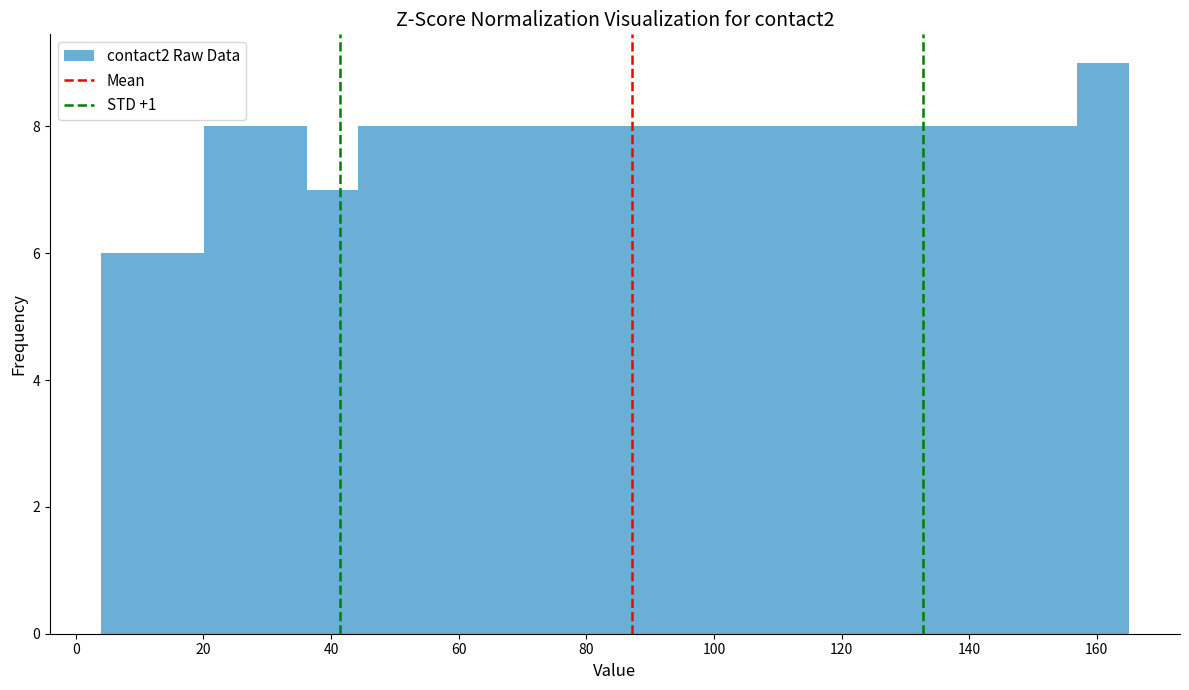

Reading left to right, transcribe this chart: for each bar, give the range it covers on the x-axis and its height. Neither the bar edges nor the heights are printed on the chart, so give them approximately, as read against the axes.

4 to 12: 6
12 to 20: 6
20 to 28: 8
28 to 36: 8
36 to 44: 7
44 to 52: 8
52 to 60: 8
60 to 68: 8
68 to 76: 8
76 to 84: 8
84 to 92: 8
92 to 100: 8
100 to 108: 8
108 to 116: 8
116 to 124: 8
124 to 132: 8
132 to 140: 8
140 to 148: 8
148 to 156: 8
156 to 166: 9